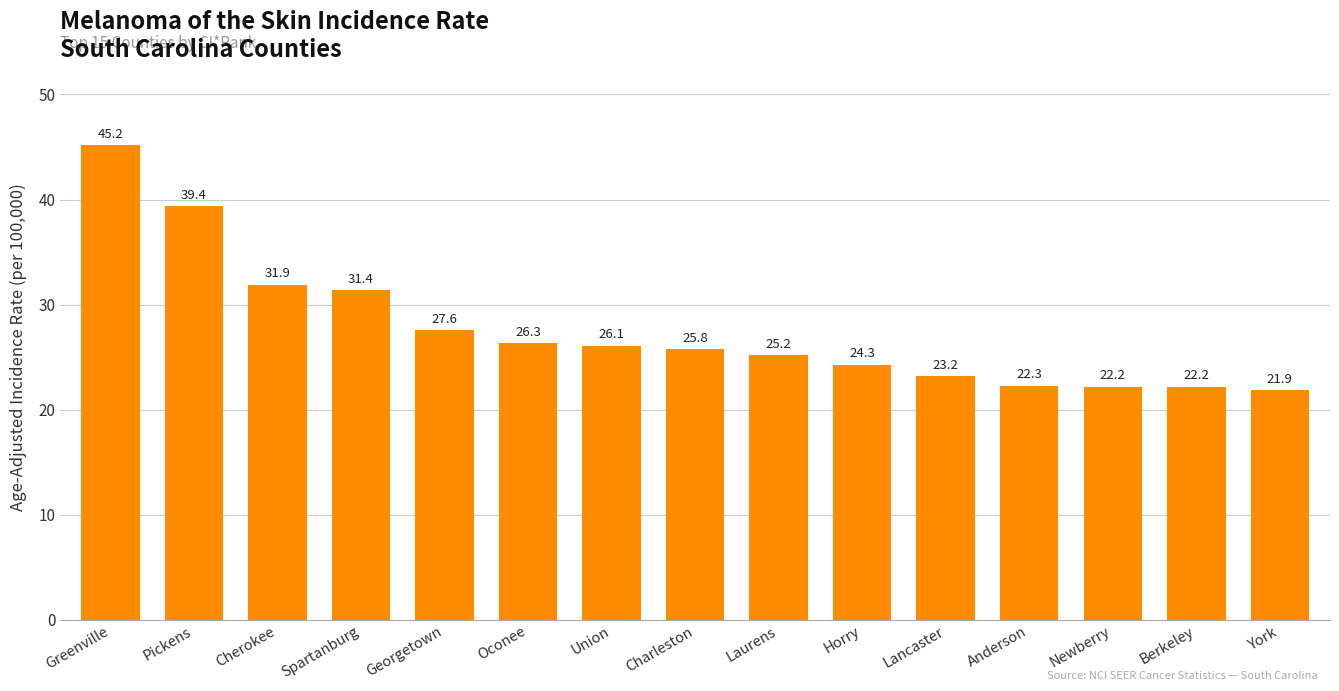

Where does the data first go above 25?

Greenville